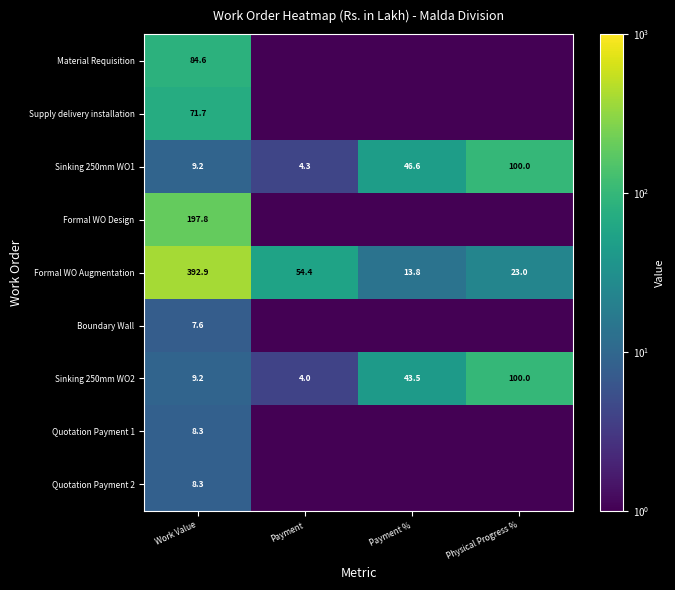

What is the average value of the Supply delivery installation series?

18.0